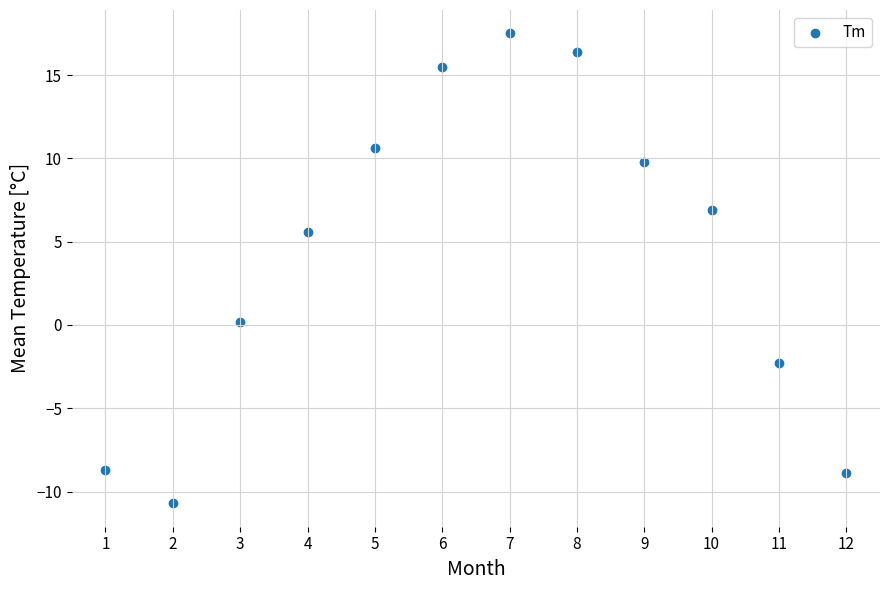

What is the range of X values (max minus min)?

11.0